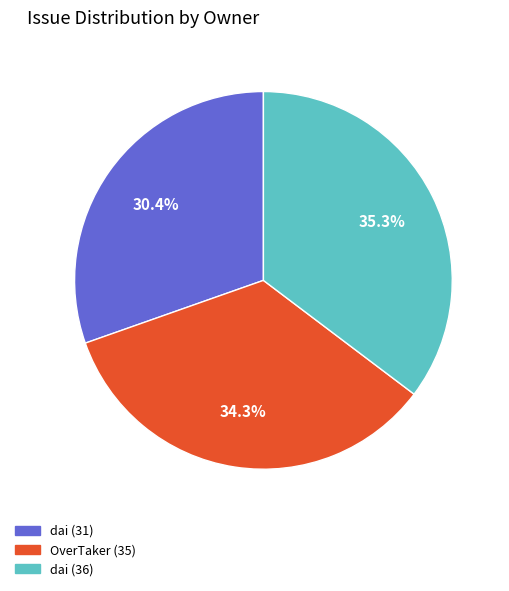

The dai (36) slice represents 35% of the pie. True or false?

True